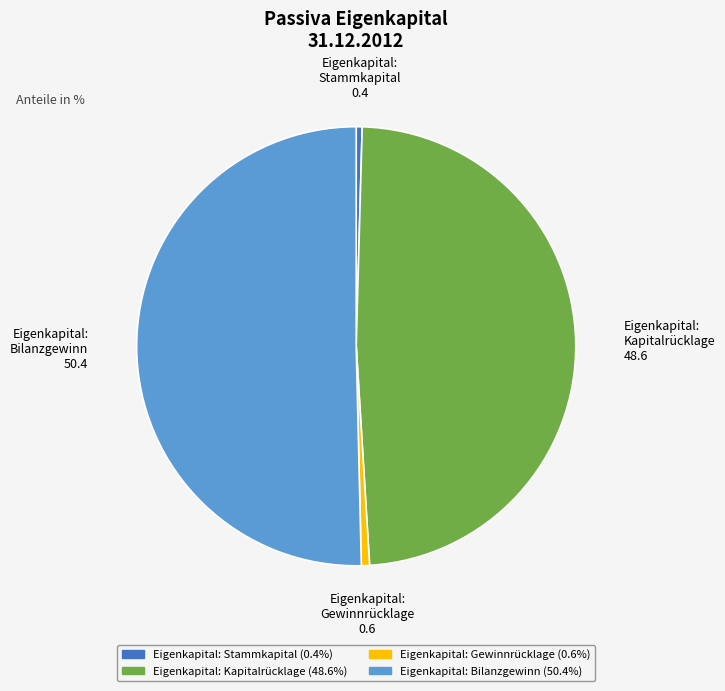

Is there any slice that represents more than half of the pie?

Yes